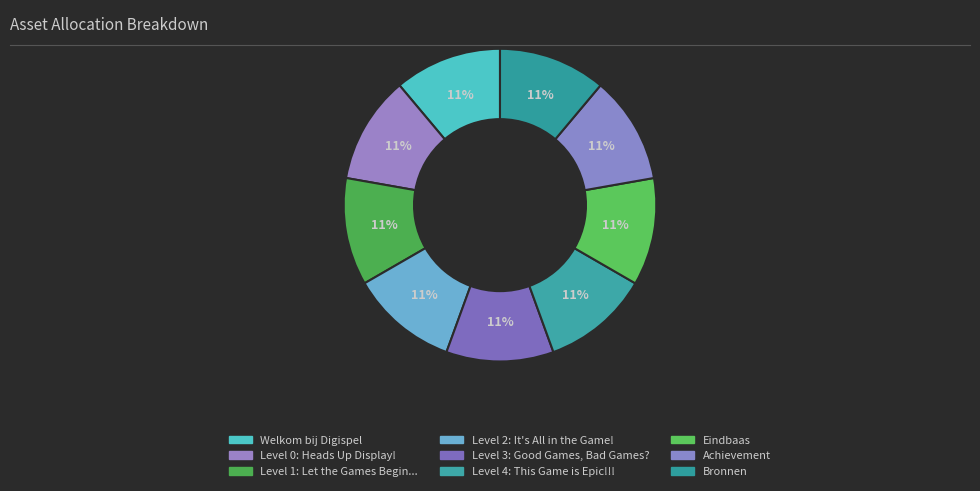

What percentage is the Level 0: Heads Up Display! slice, to the nearest percent?

11%